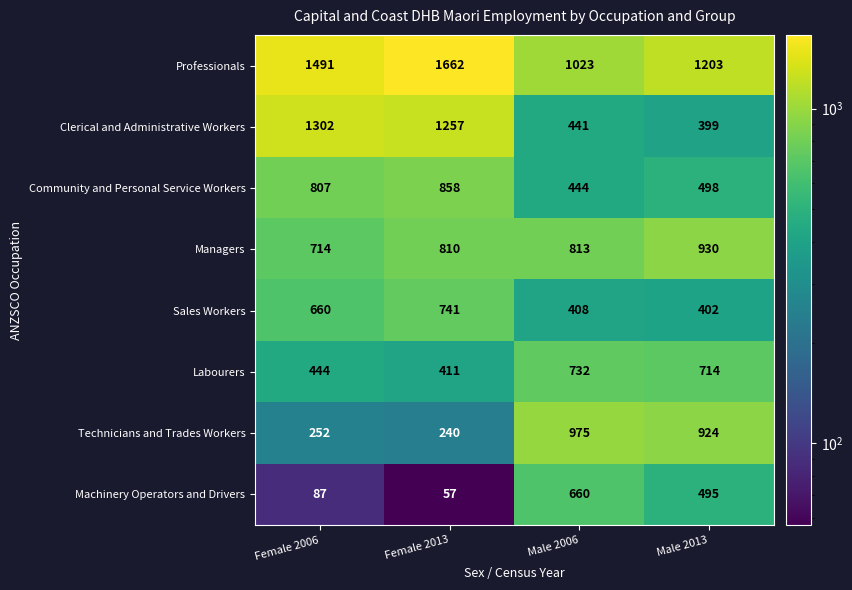

The Technicians and Trades Workers series shows 537 at Male 2006. True or false?

False